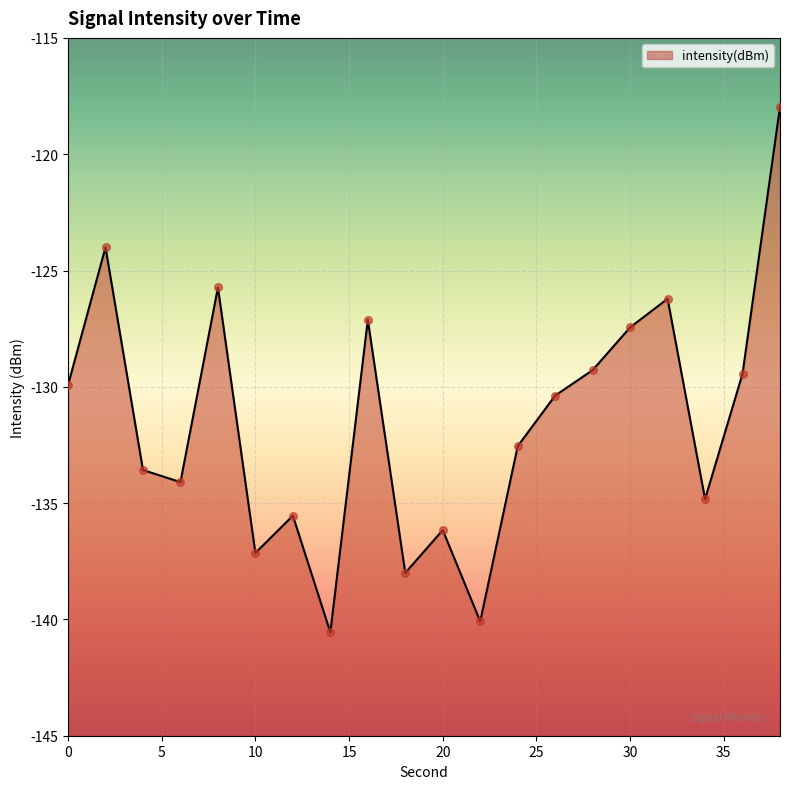

What is the change in value from 8 to 28?

-3.6